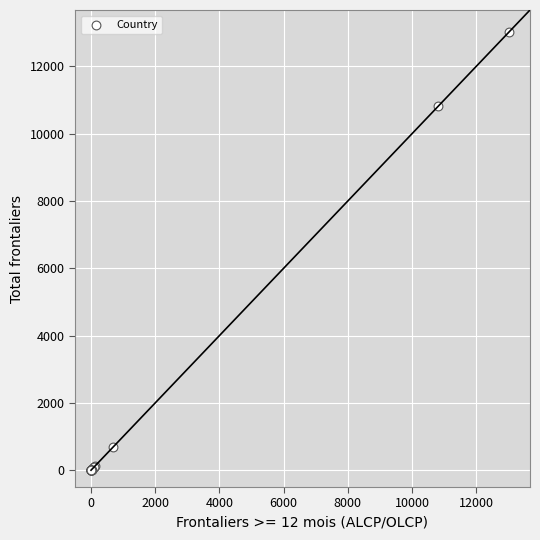

What Y value in the scatter plot is closest to 6513?

10817